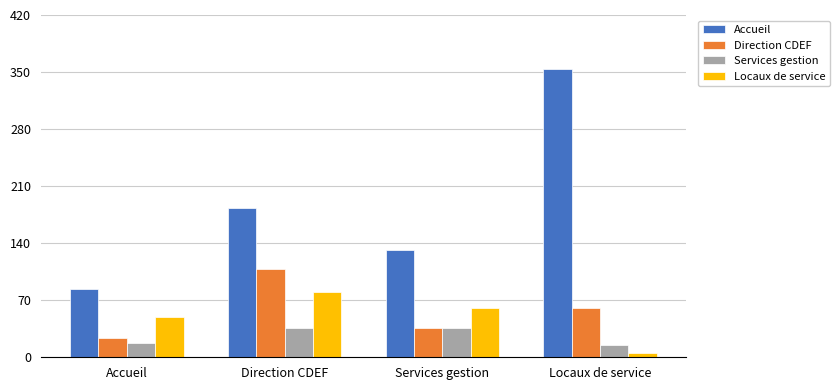

Are the bars horizontal?

No